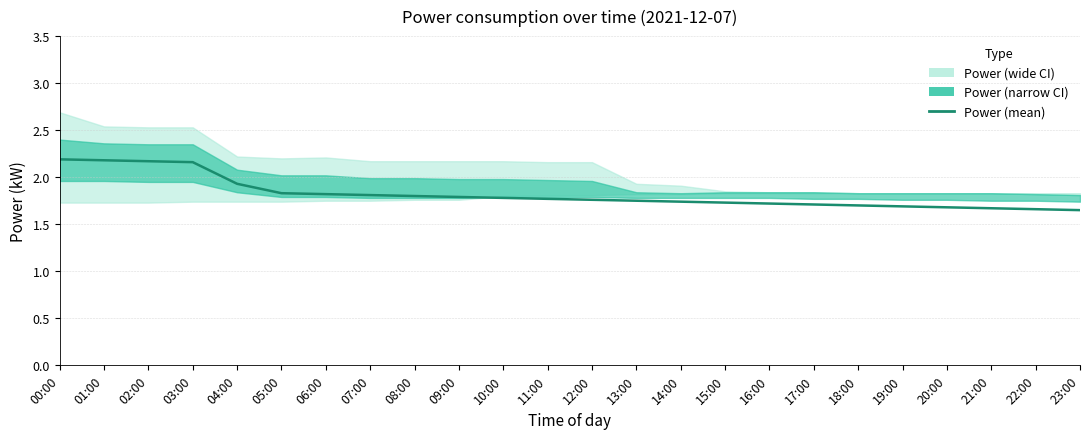

List the labels in order of value, smallest first.

23:00, 22:00, 21:00, 20:00, 19:00, 18:00, 17:00, 16:00, 15:00, 14:00, 13:00, 12:00, 11:00, 10:00, 09:00, 08:00, 07:00, 06:00, 05:00, 04:00, 03:00, 02:00, 01:00, 00:00